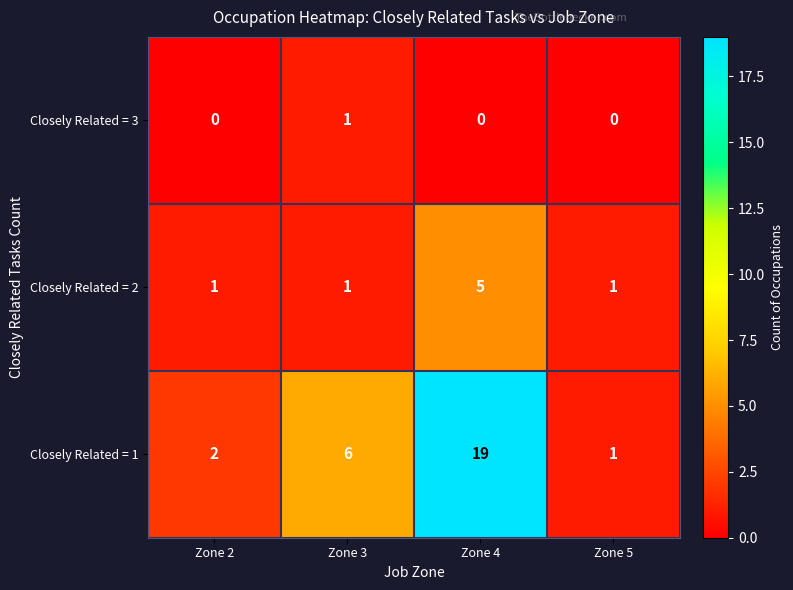

Is it true that Closely Related = 1 equals 13 at Zone 4?

False